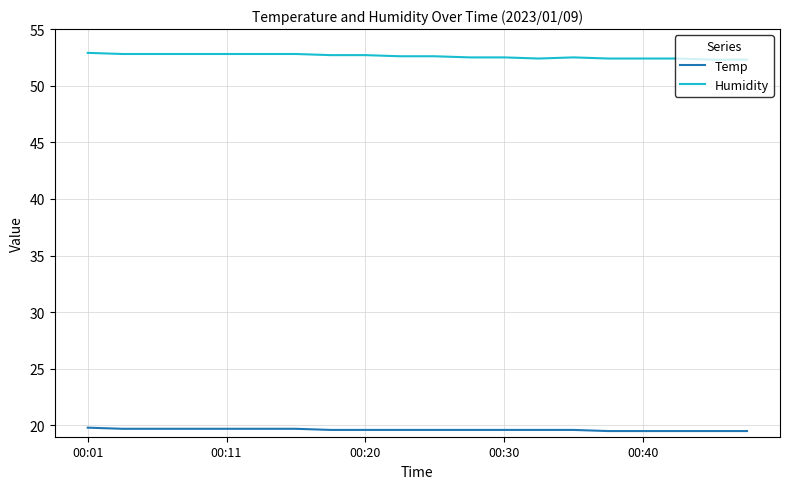

What is the minimum value shown in the chart?

19.5